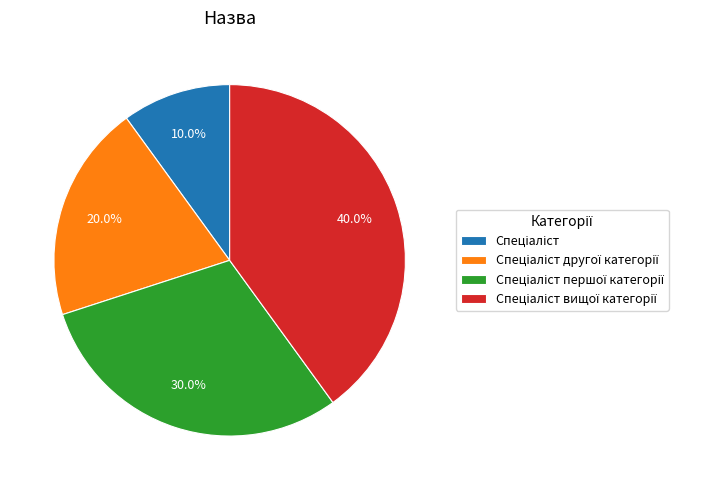

Does any single category account for the majority?

No